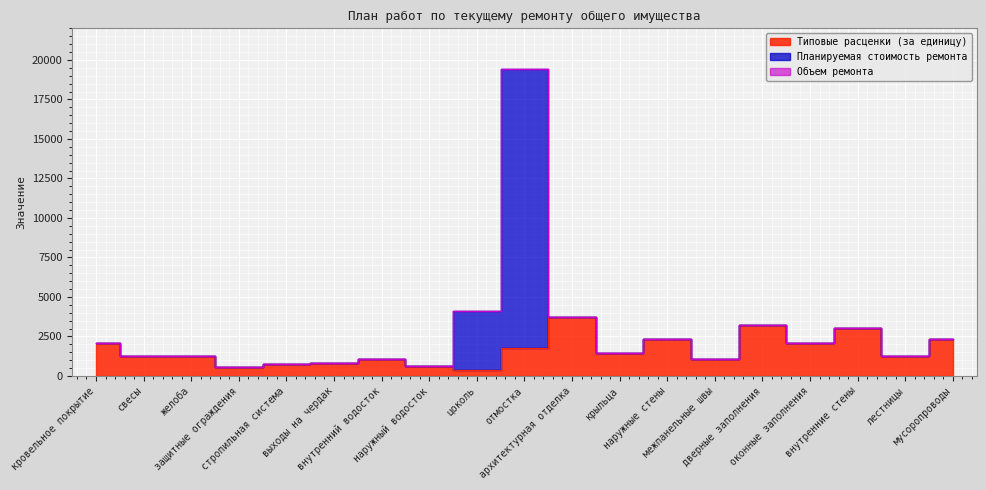

Where does the Типовые расценки (за единицу) series first go above 1269?

кровельное покрытие